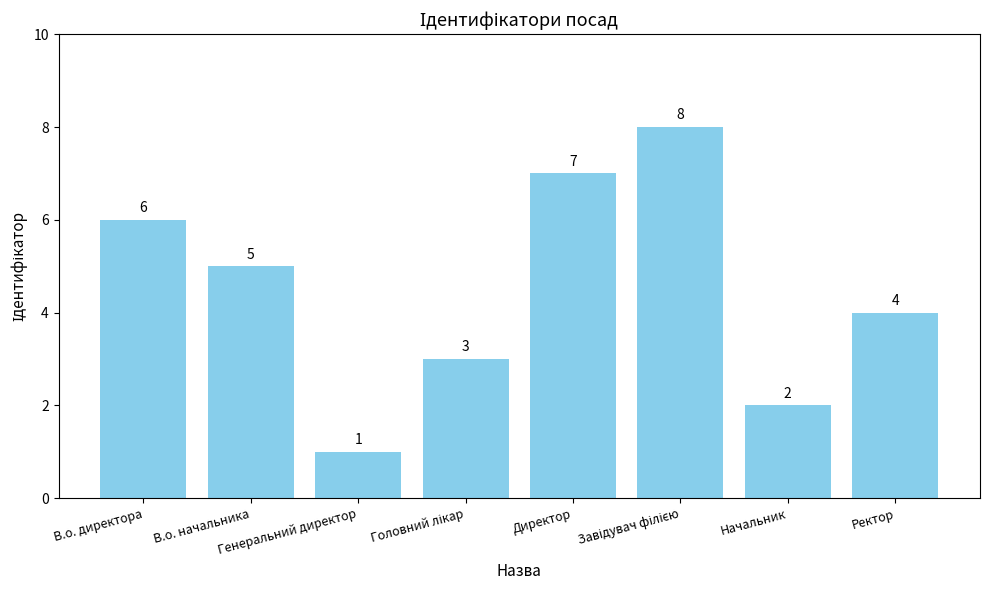

How many data points are less than 5?

4